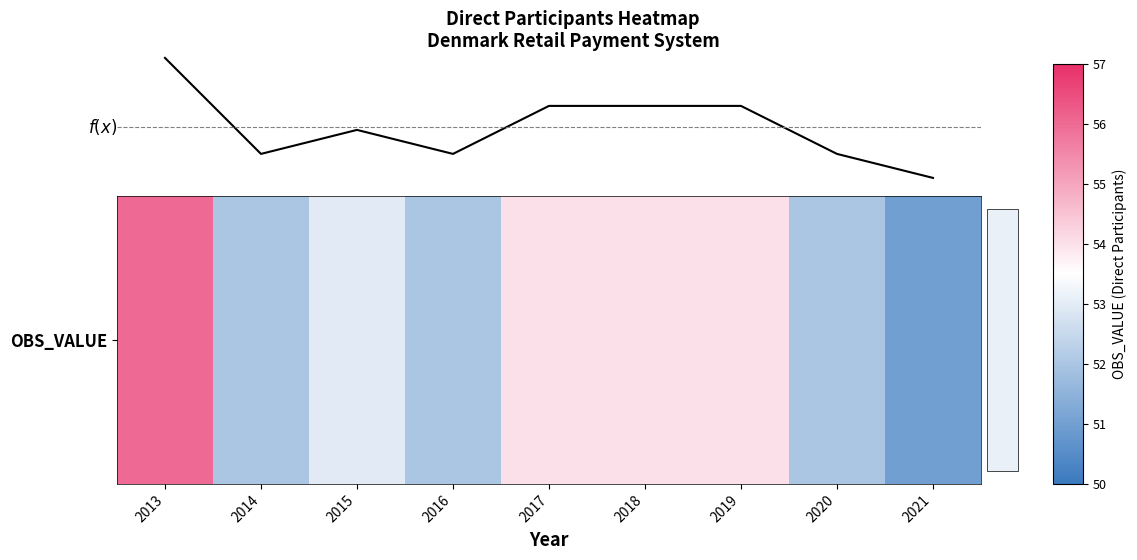

What is the difference between the maximum and minimum values?

5